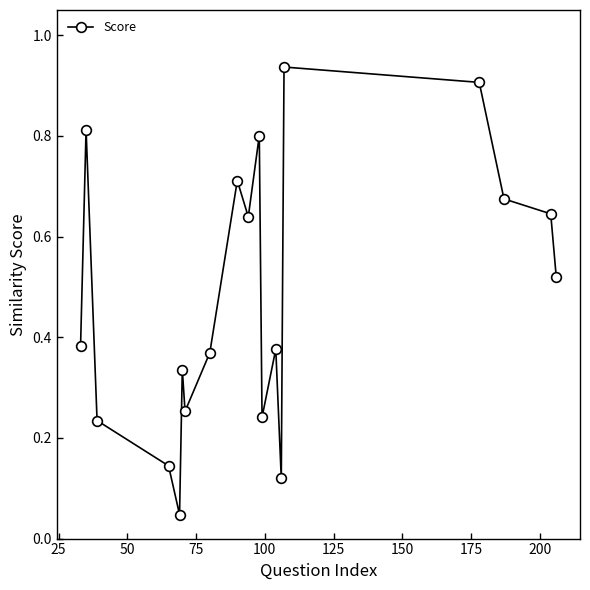

True or false: the data has more than 0 interior local peaks.

True